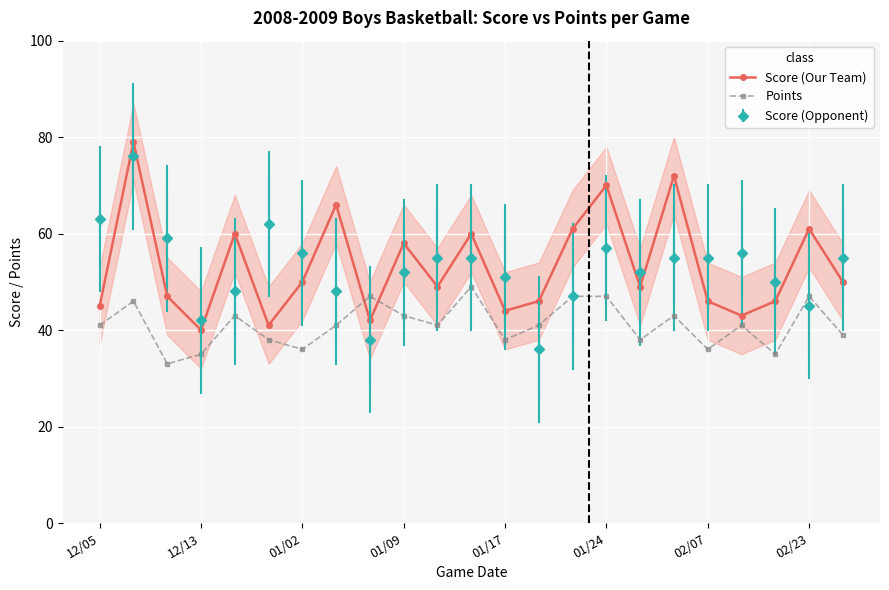

What is the value of the Score (Our Team) point at the 13th from the left?

44